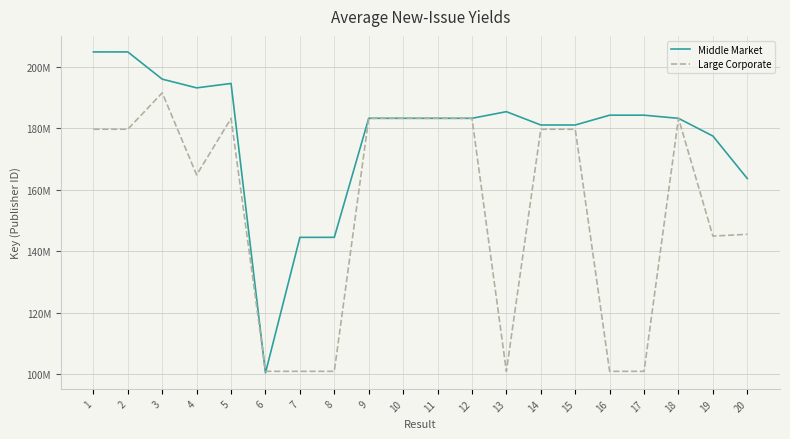

What is the approximate value of Middle Market at 9?

183316045